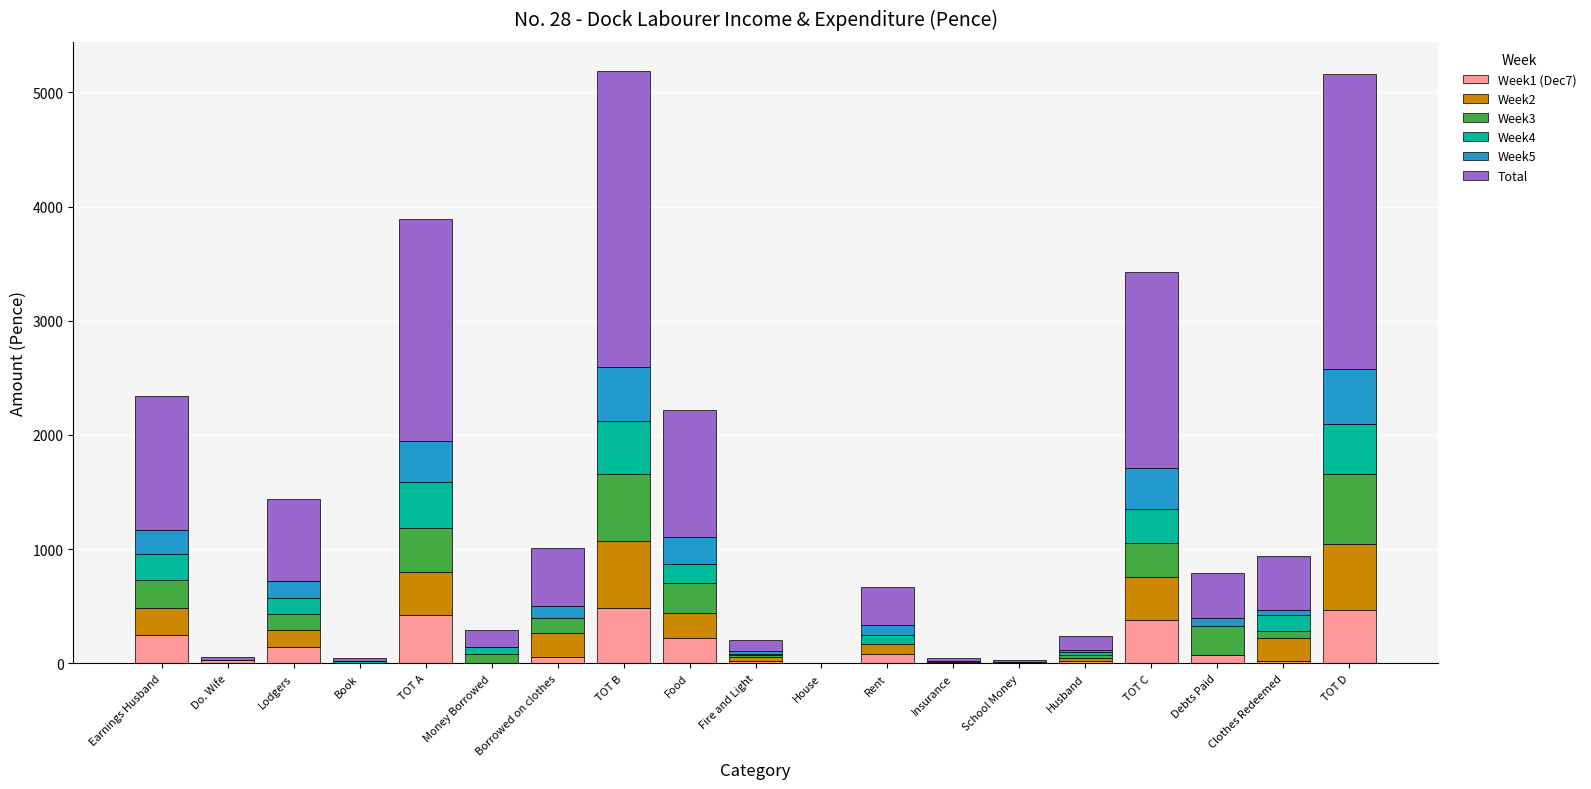

What is the total value across all series at Food?

2221.5